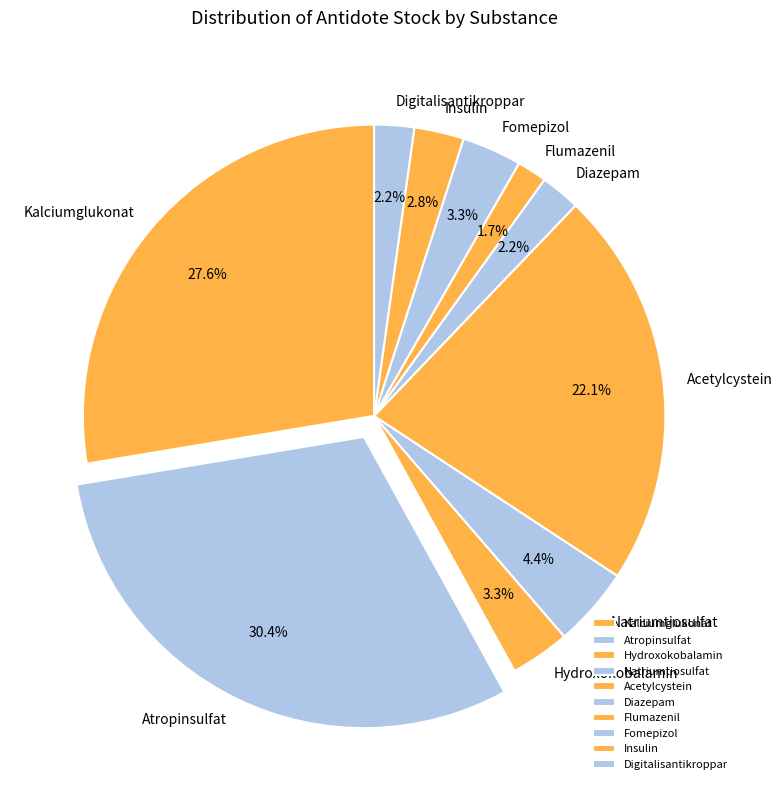

What is the smallest slice in the pie chart?

Flumazenil